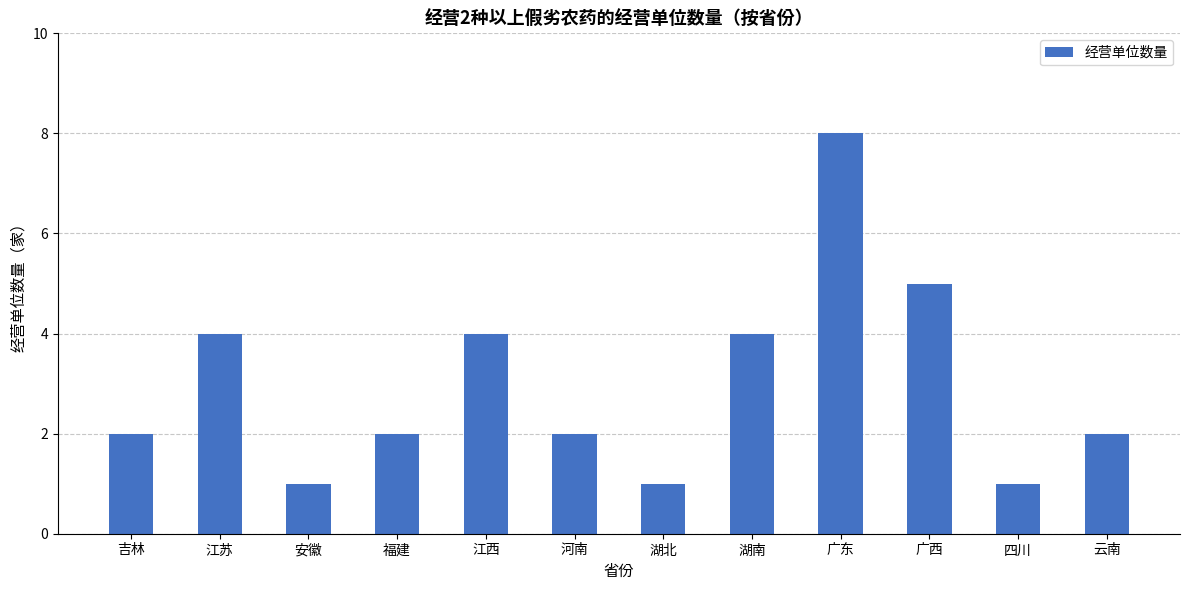

What position from the right is 四川?

2